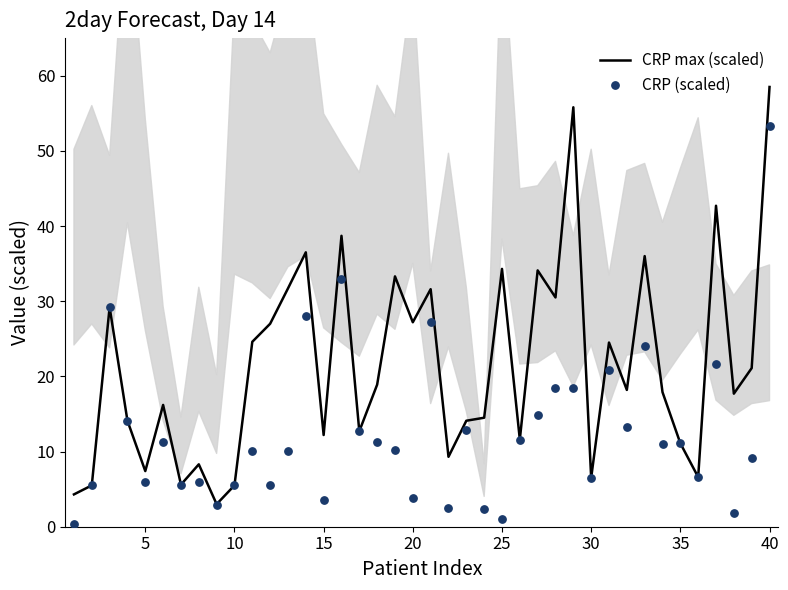

Which category has the highest value in the CRP max (scaled) series?

40